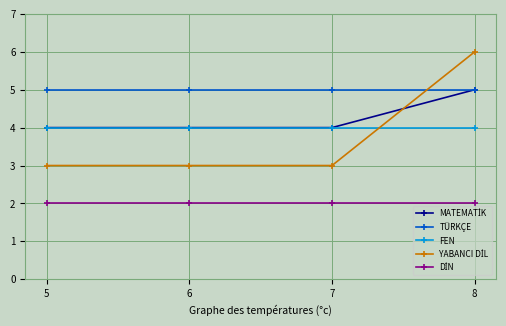

What is the difference between the highest and lowest values at 8?

4